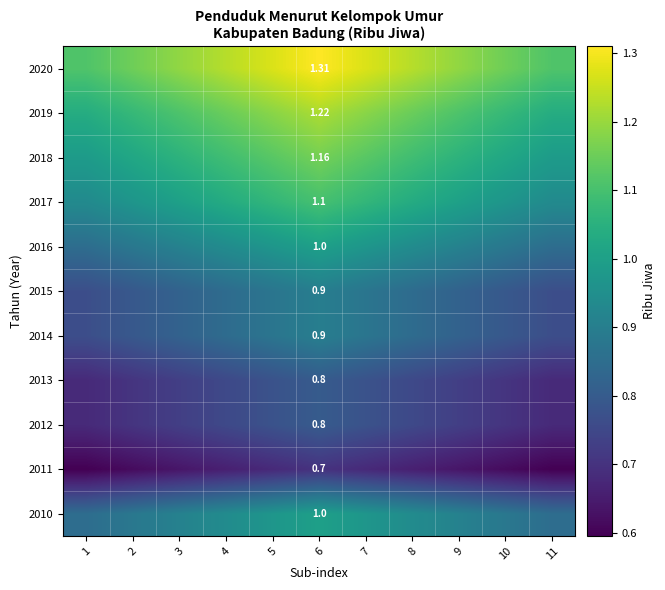

The 2015 series shows 1.2 at 1. True or false?

False